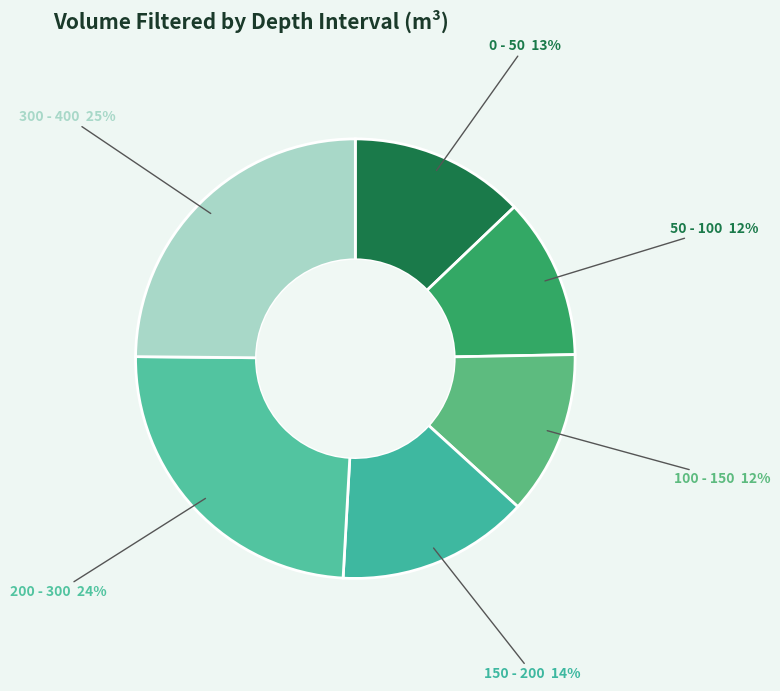

How many segments does this pie chart have?

6